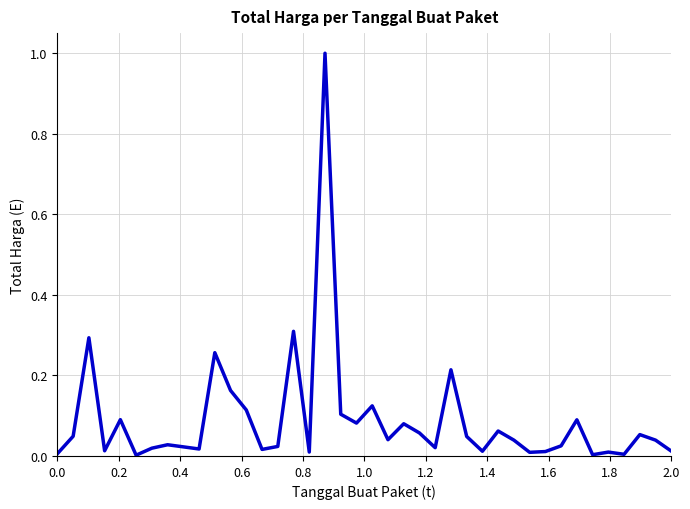

What is the maximum value shown in the chart?

1.0